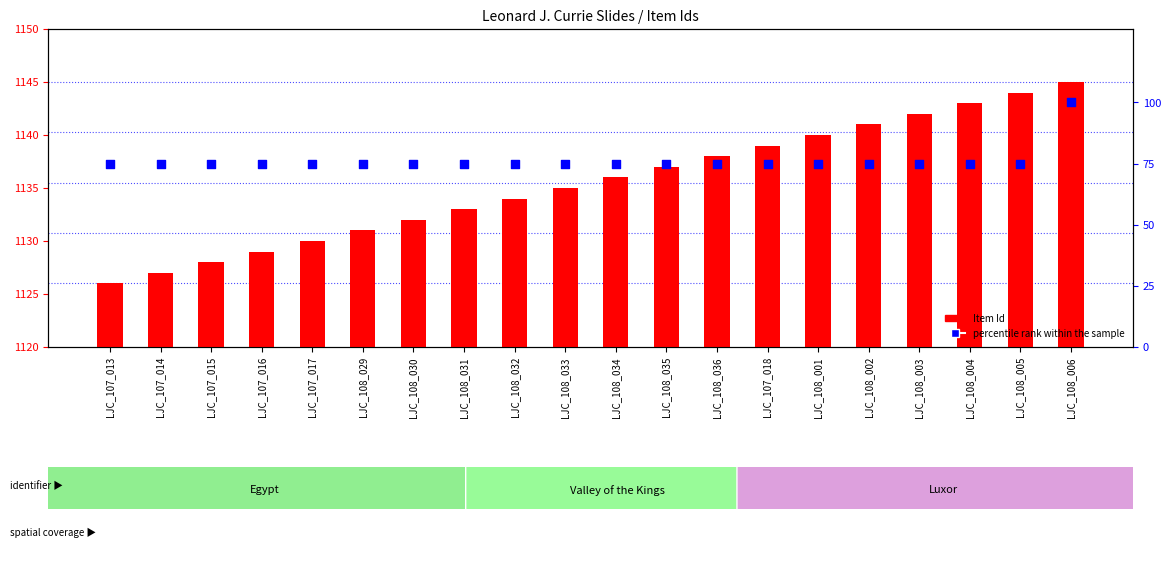

Which series reaches the maximum Y coordinate?

Item Id